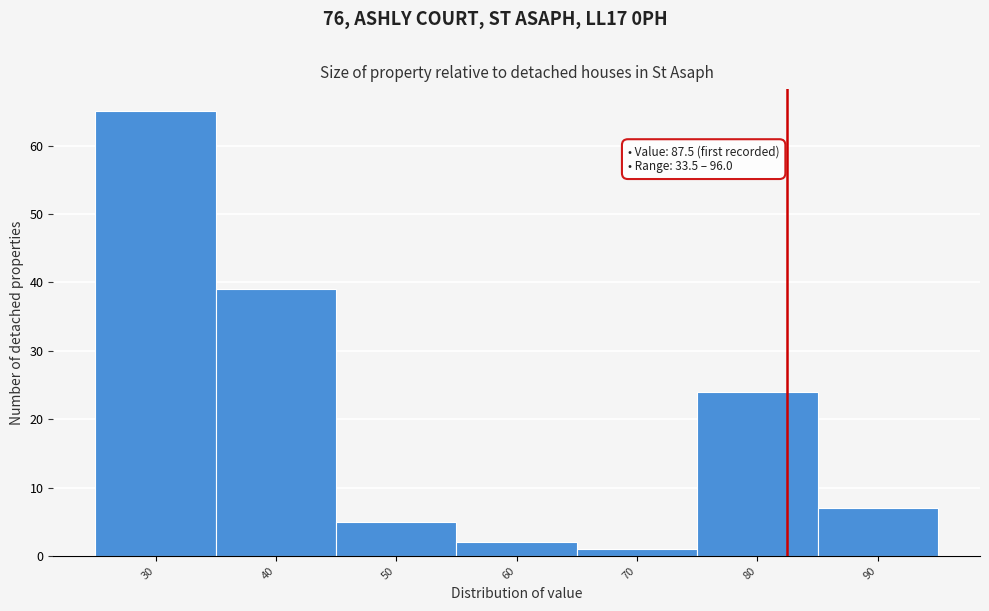

Reading right to left, transcribe all the data shown in this chart.

90=7	80=24	70=1	60=2	50=5	40=39	30=65